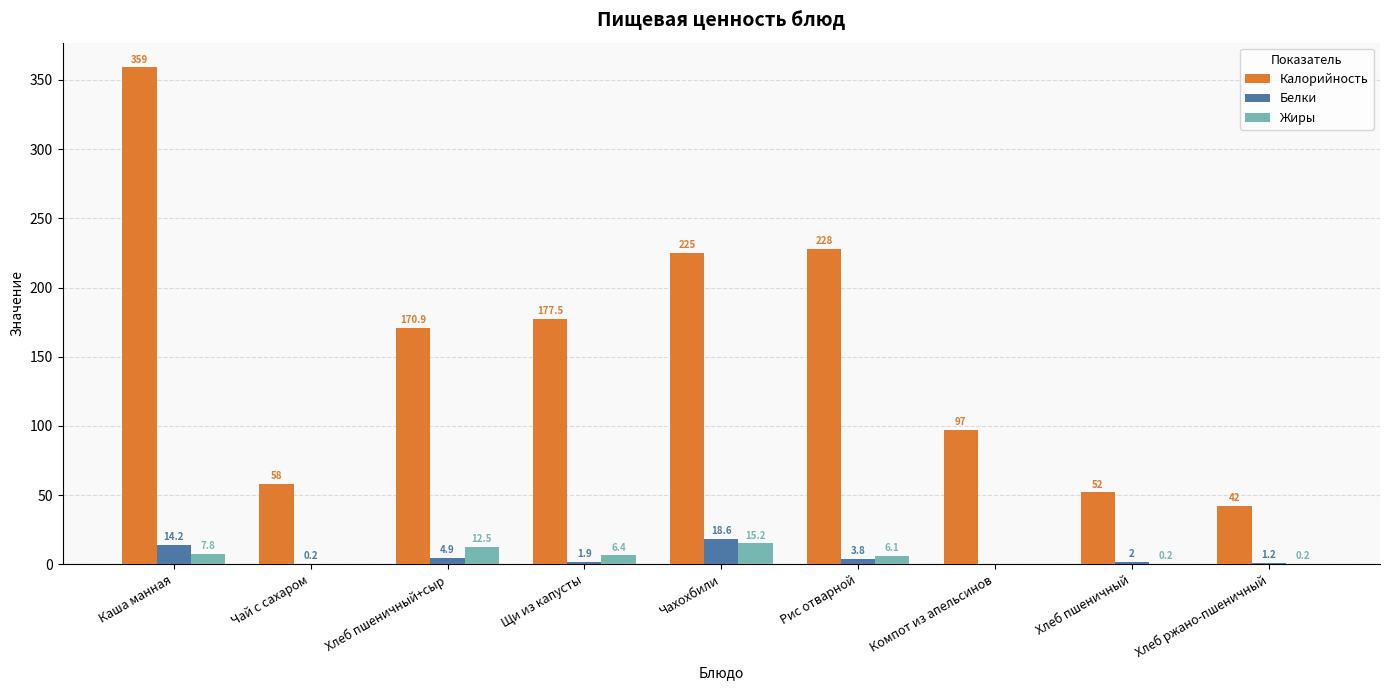

How many data points does each series have?

9